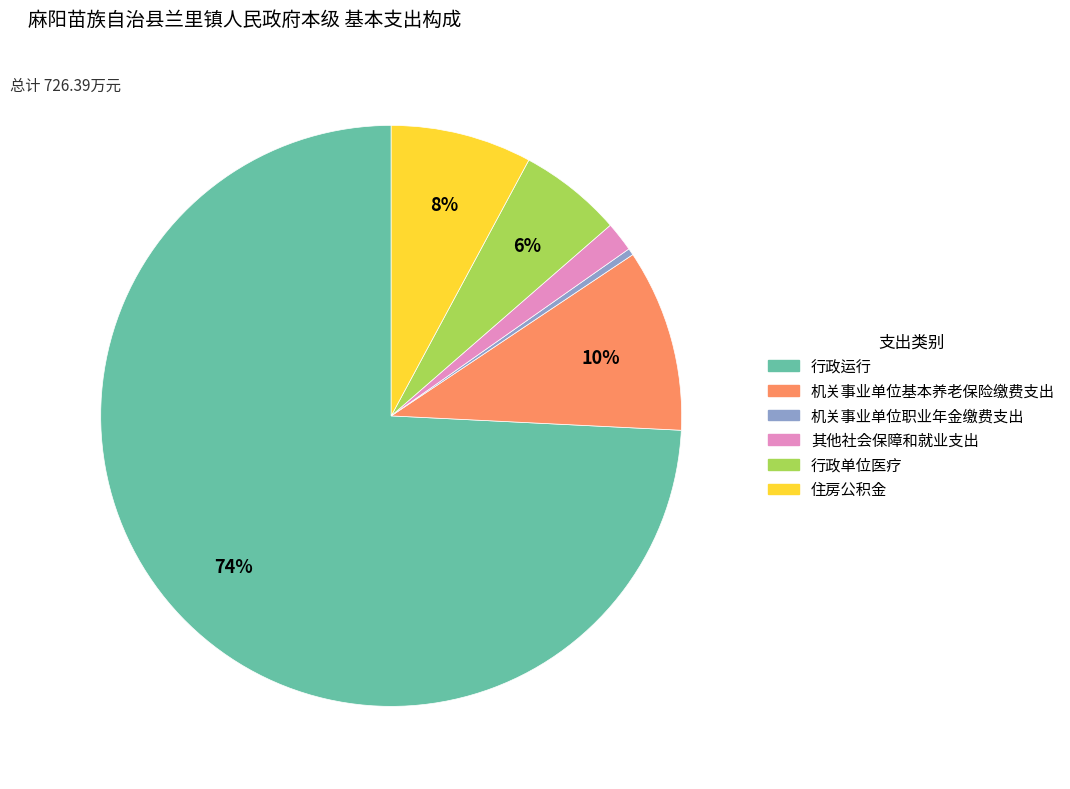

Is it true that 机关事业单位职业年金缴费支出 is 0% of the pie?

True